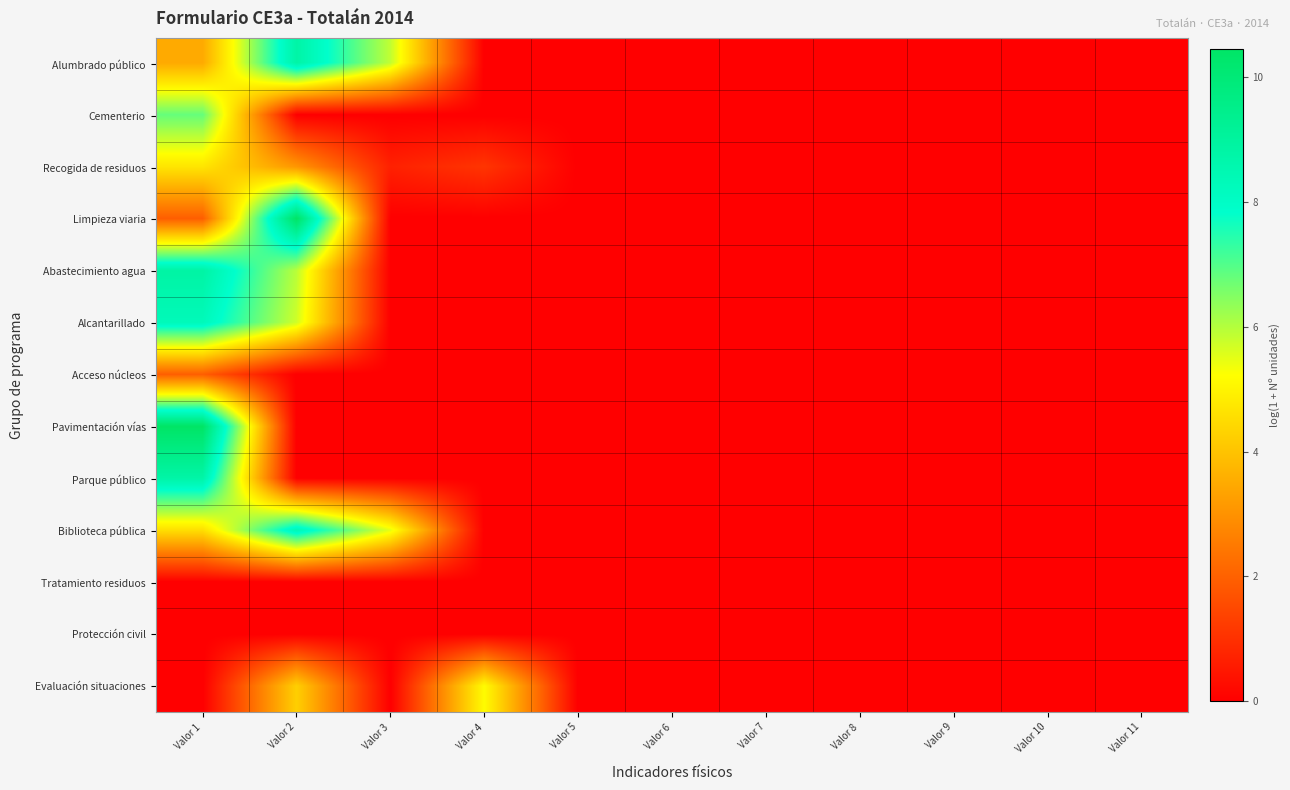

Which has a higher value, Valor 4 or Valor 7?

Valor 4